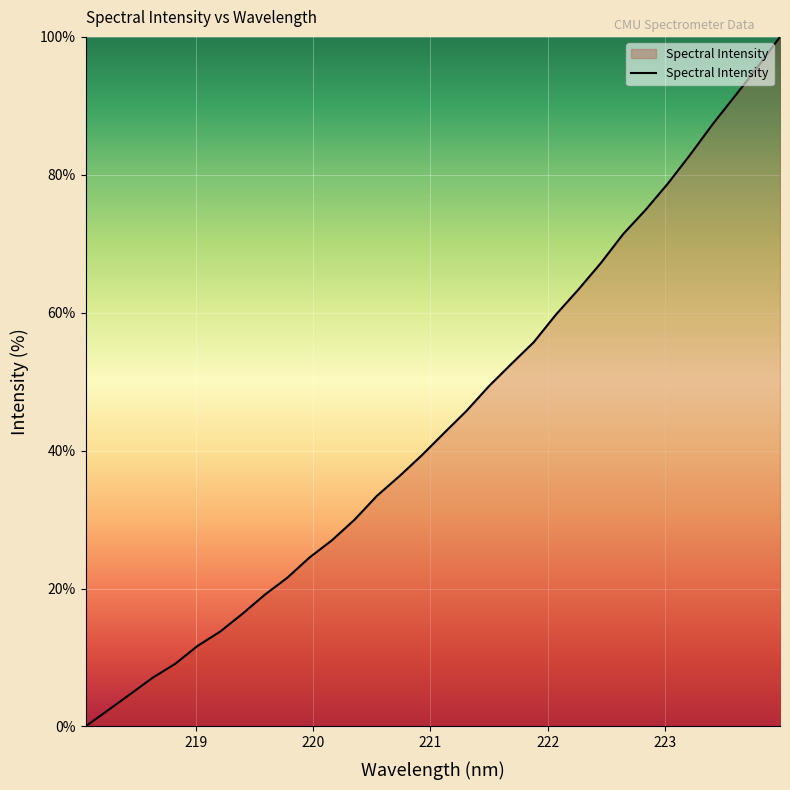

What is the maximum value shown in the chart?

100.0